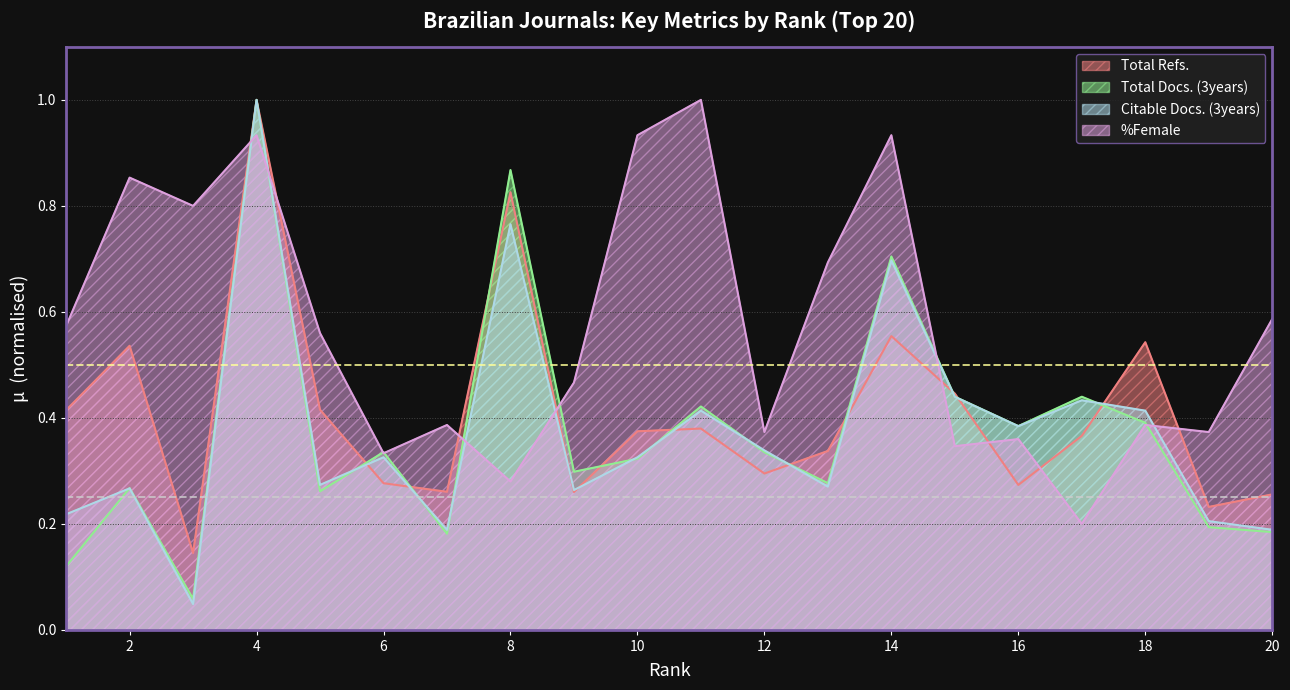

What is the sum of all Total Docs. (3years) values?

7.5